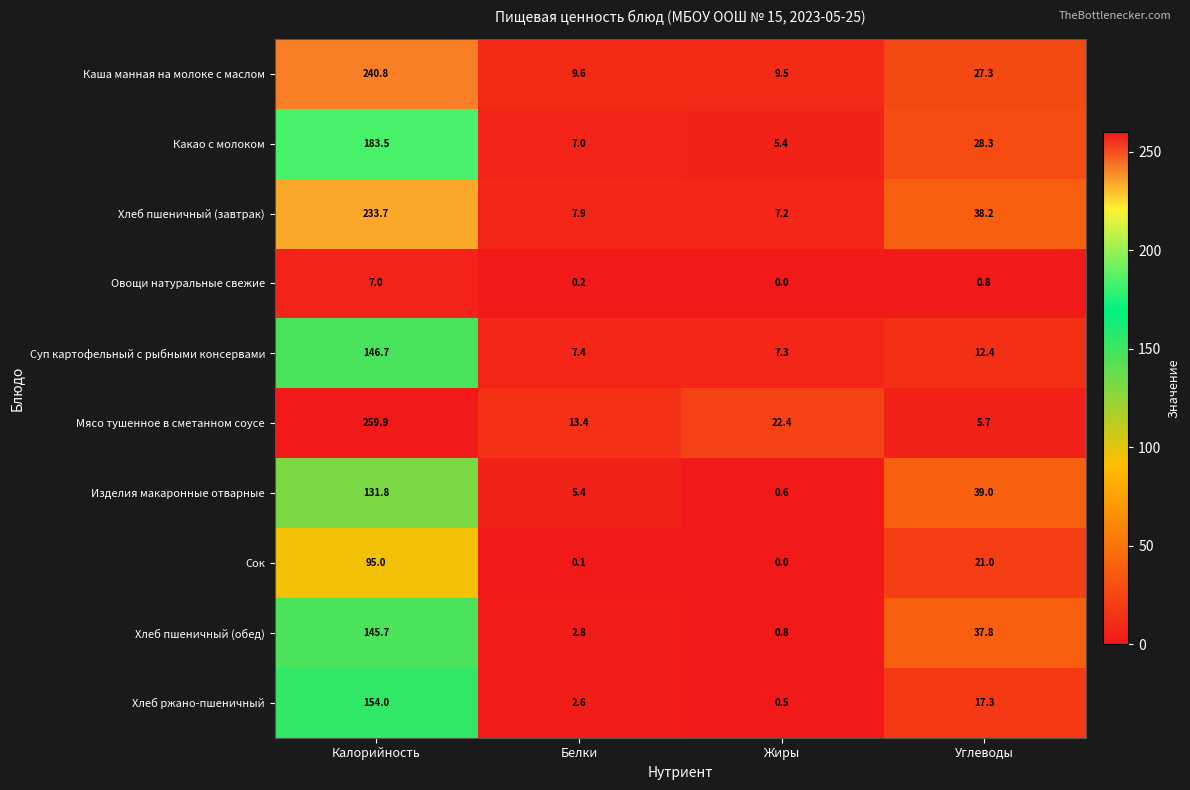

How many categories are shown in the chart?

4